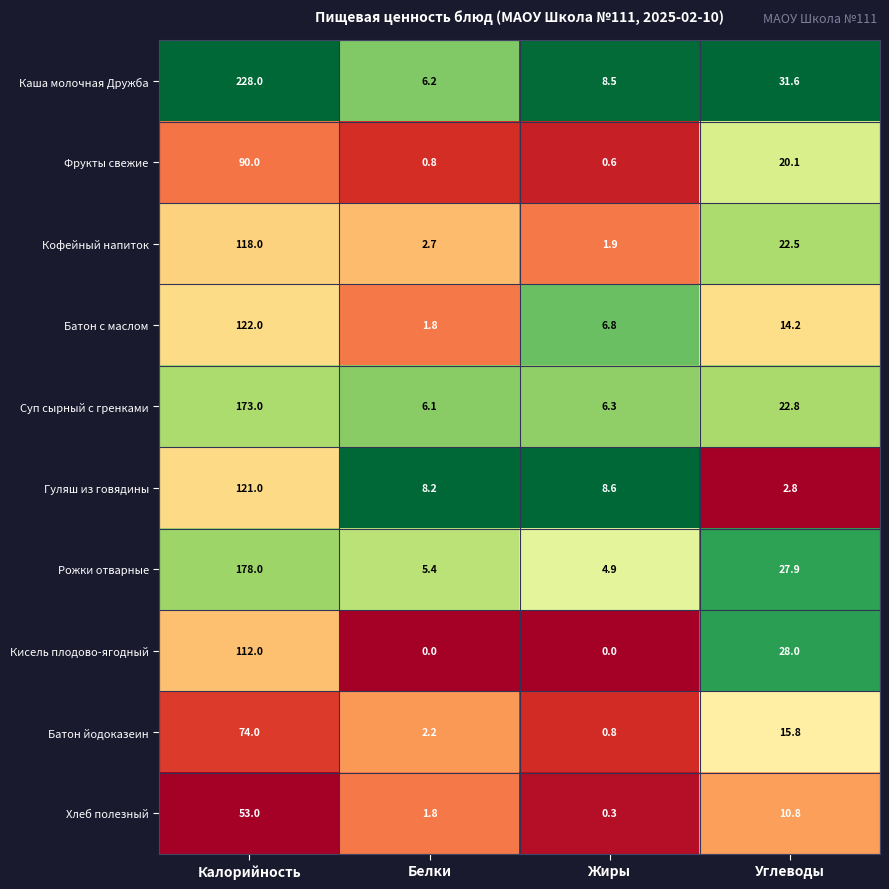

What is the approximate value of Батон с маслом at Калорийность?

122.0